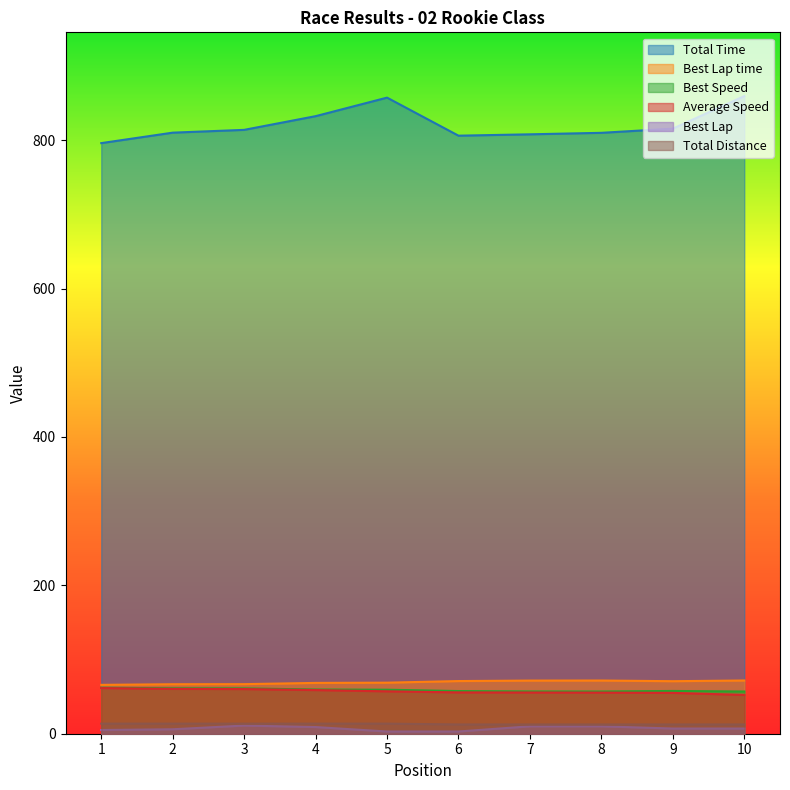

Is it true that Total Time equals 832.4 at 4?

True